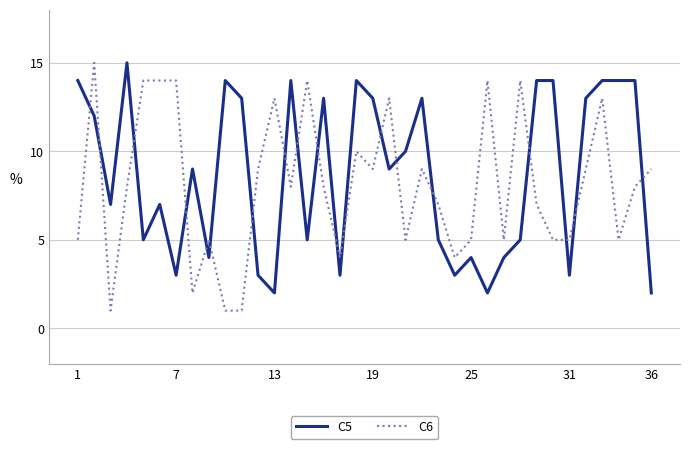

What is the maximum value shown in the chart?

15